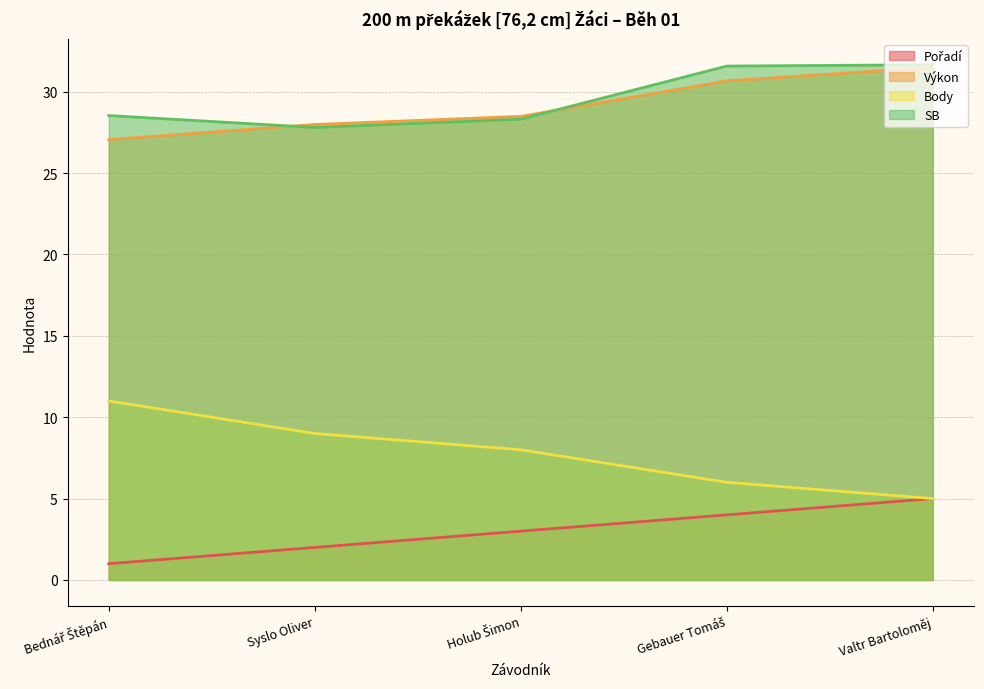

What is the difference between the SB values at Bednář Štěpán and Holub Šimon?

0.2